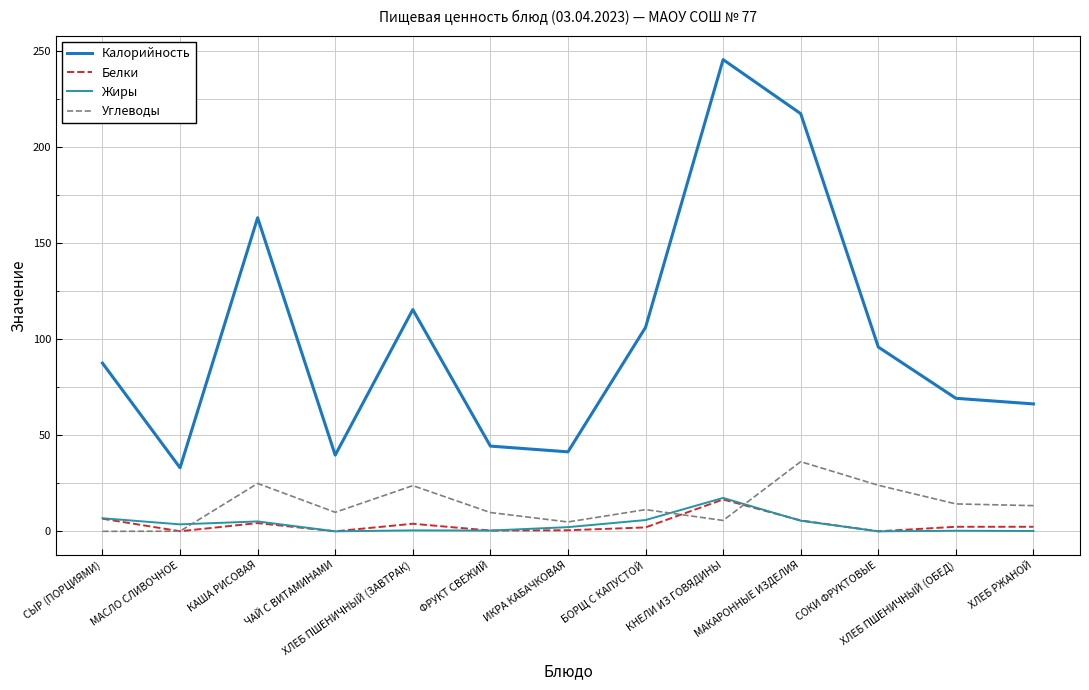

What is the average value of the Белки series?

3.5